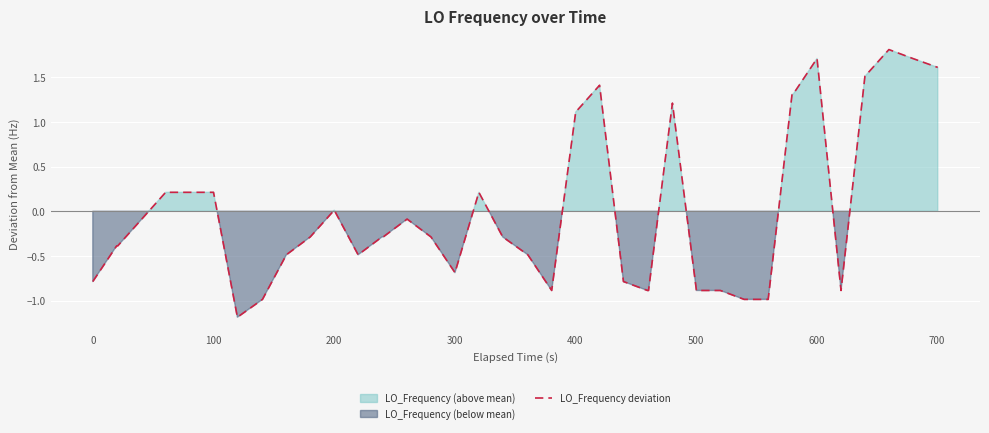

What is the maximum value for LO_Frequency deviation?

1.8